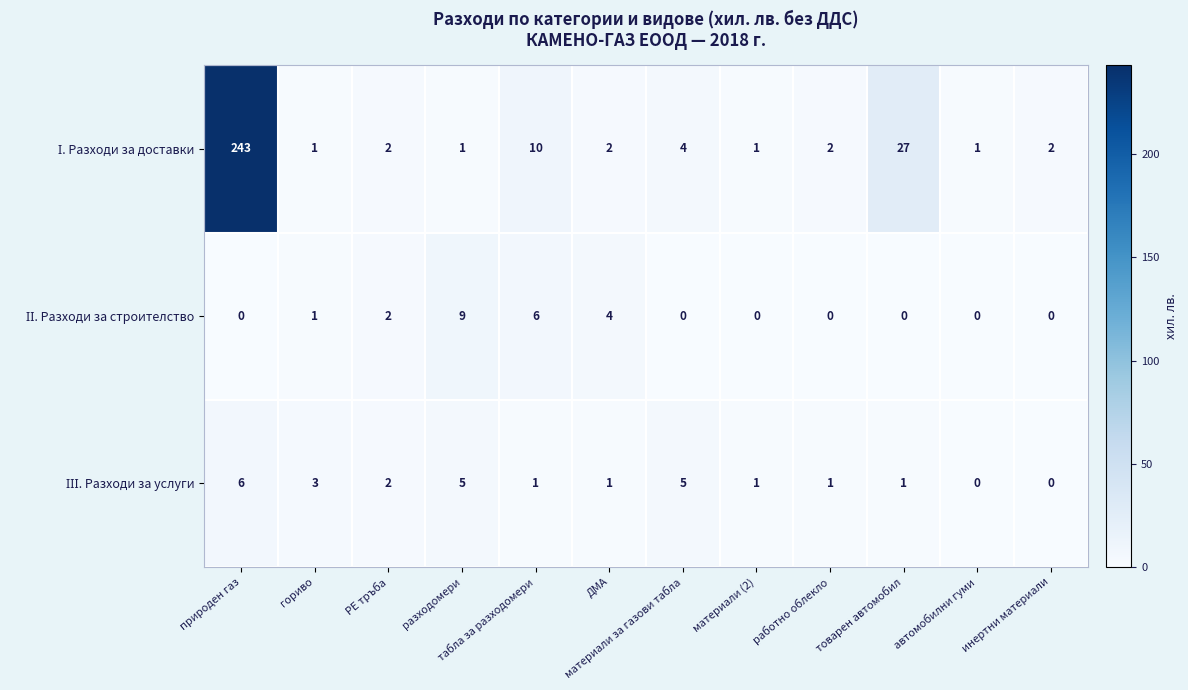

What is the total value across all series at материали за газови табла?

9